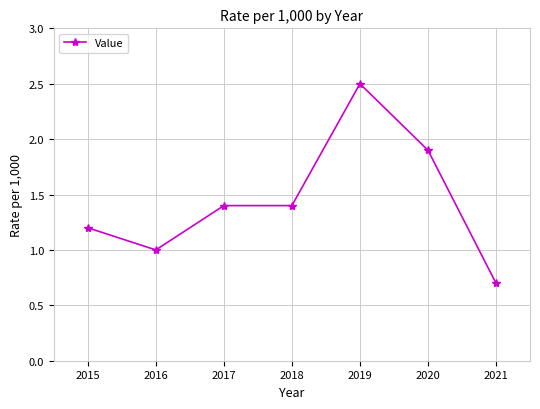

What is the difference between the maximum and minimum values?

1.8